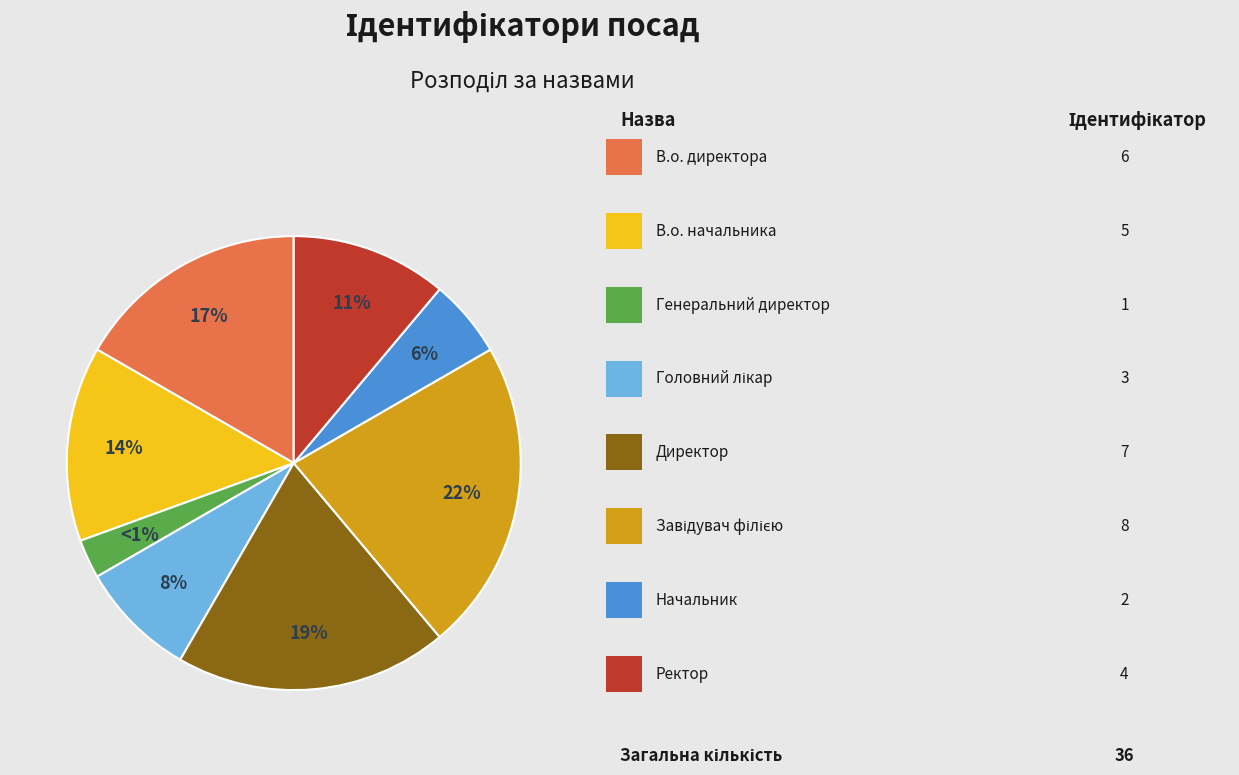

Does Завідувач філією account for over 50% of the chart?

No